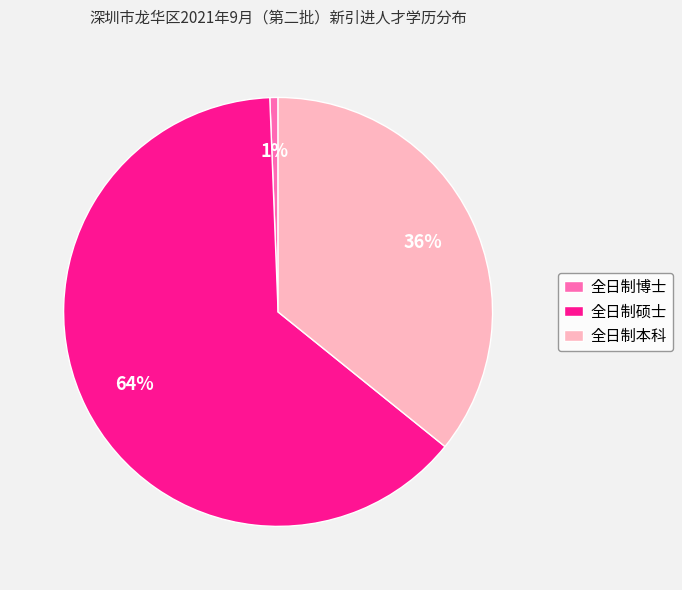

Is the sum of 全日制博士 and 全日制本科 greater than half?

No